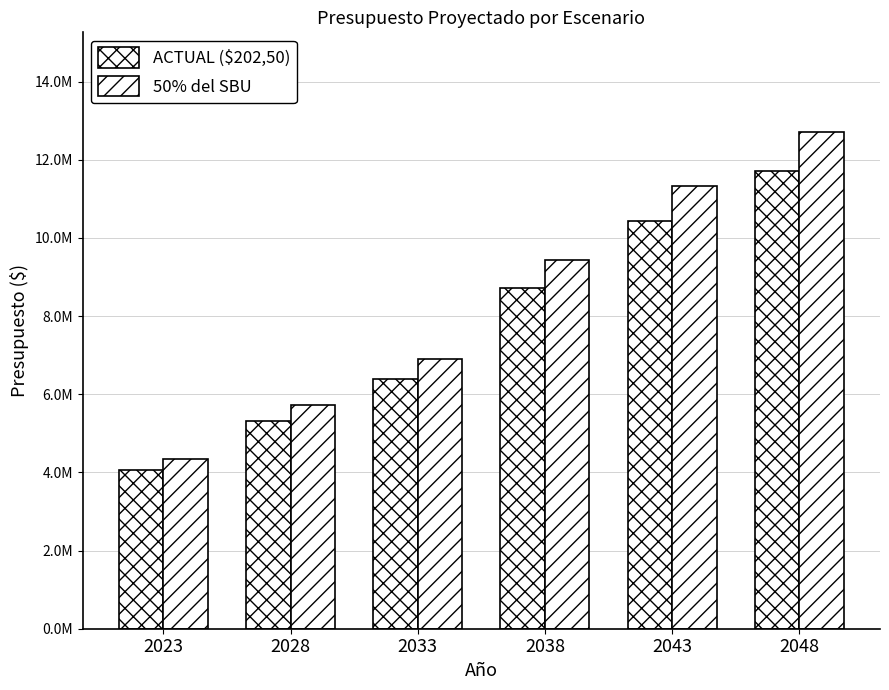

Which series has the largest total across all categories?

50% del SBU